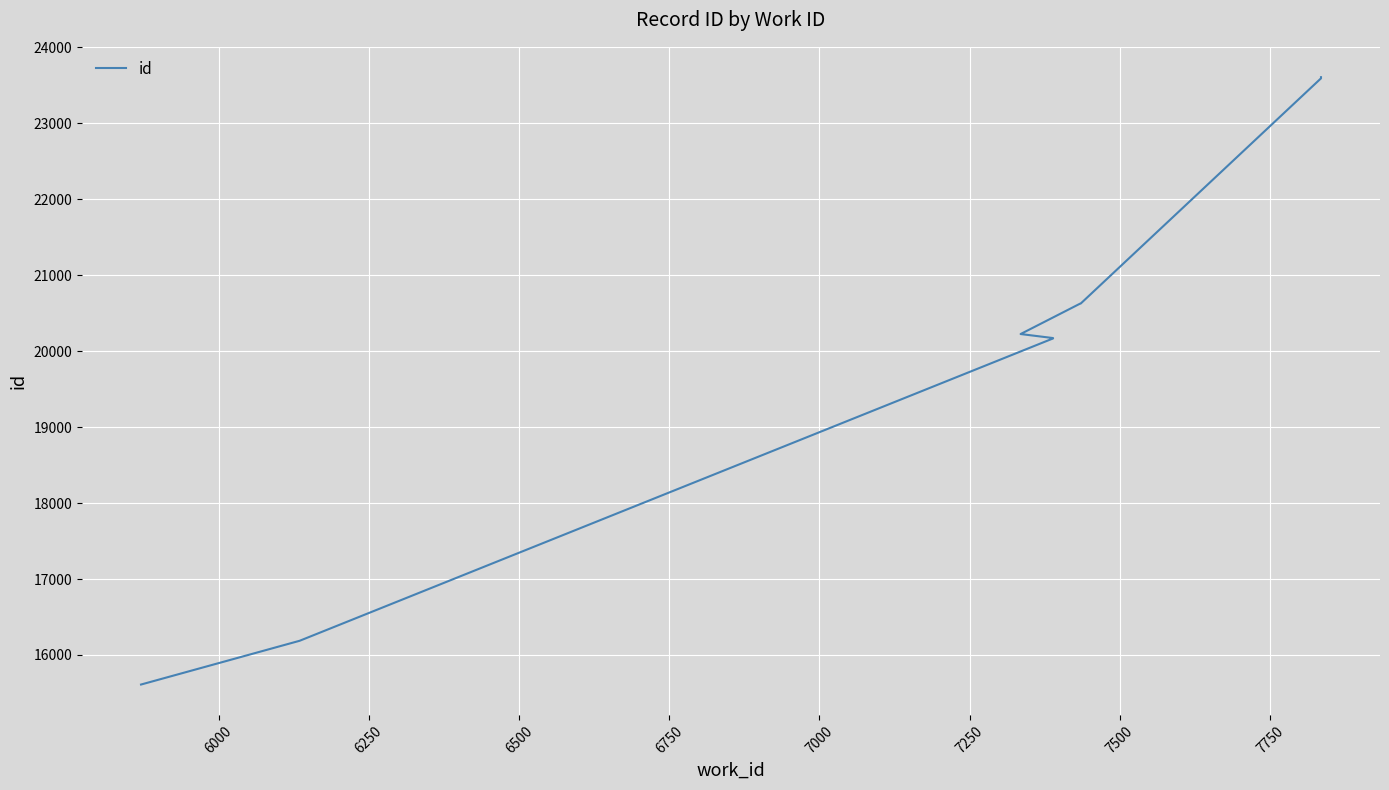

How many values are below 20225?

5